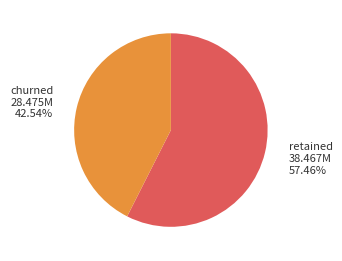

Does any single category account for the majority?

Yes